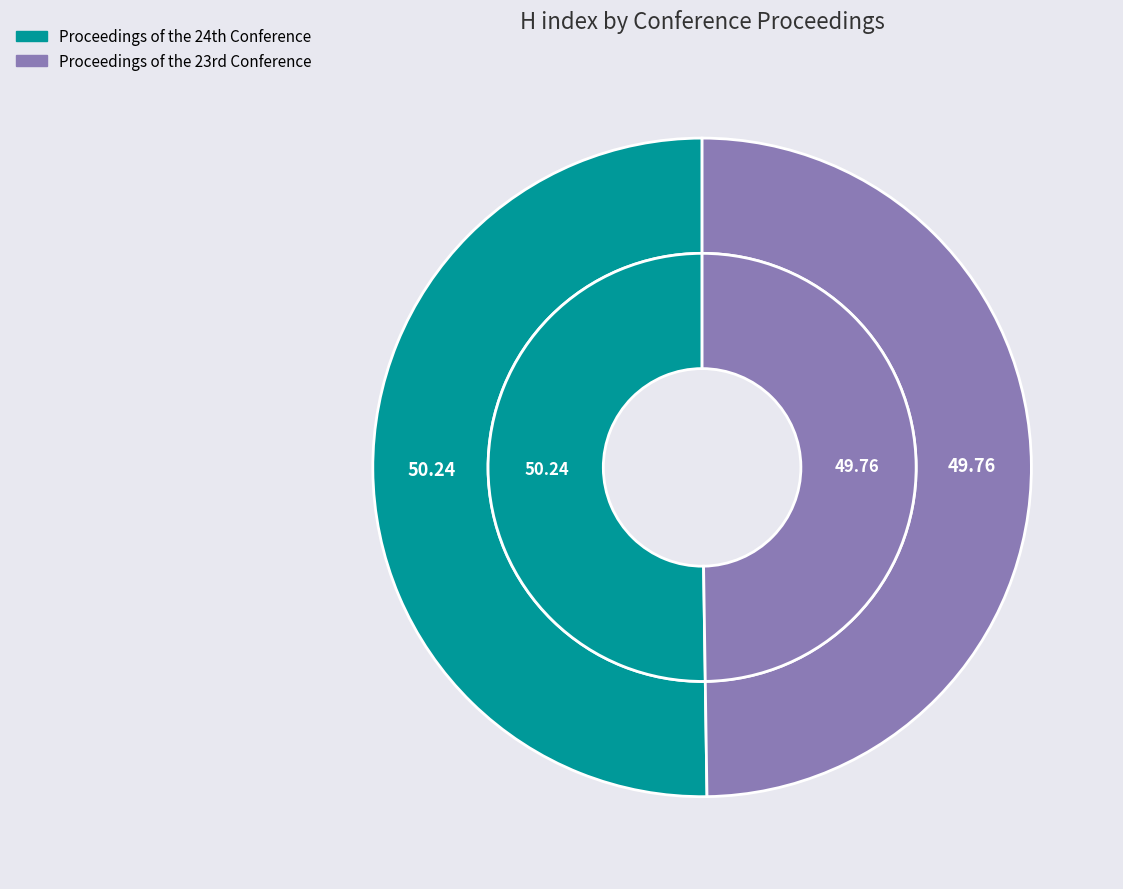

What is the largest slice in the pie chart?

Proceedings of the 24th Conference